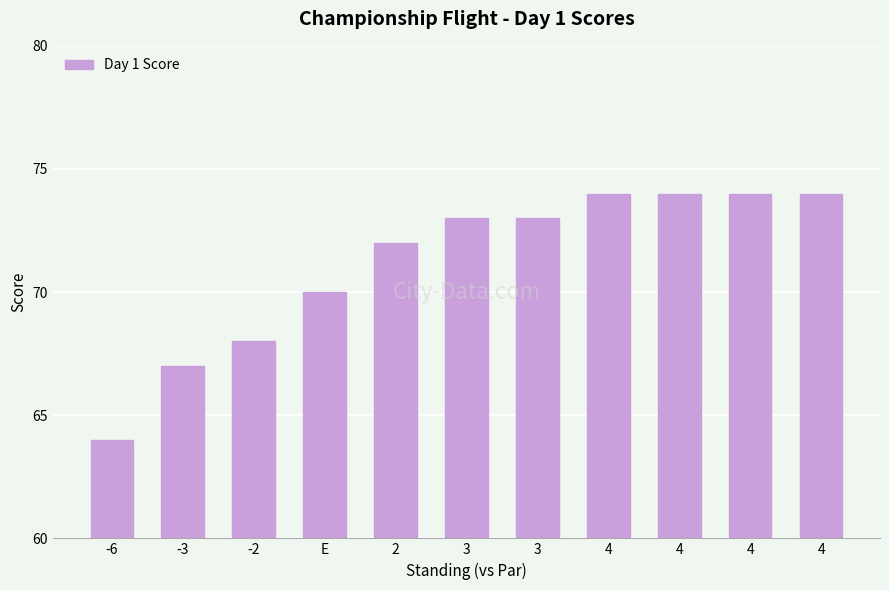

What is the ratio of the value at E to the value at -2?

1.0